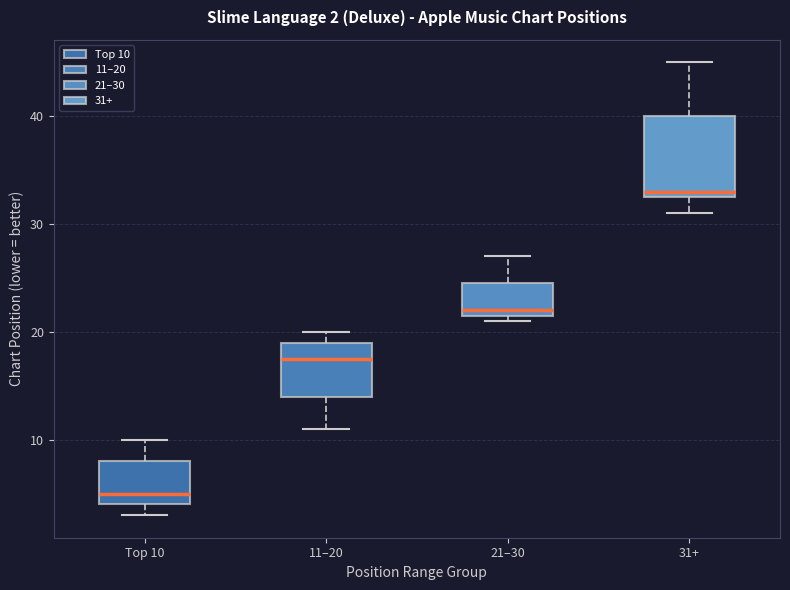

Which box is the tallest, from its lower edge to its upper edge?

31+